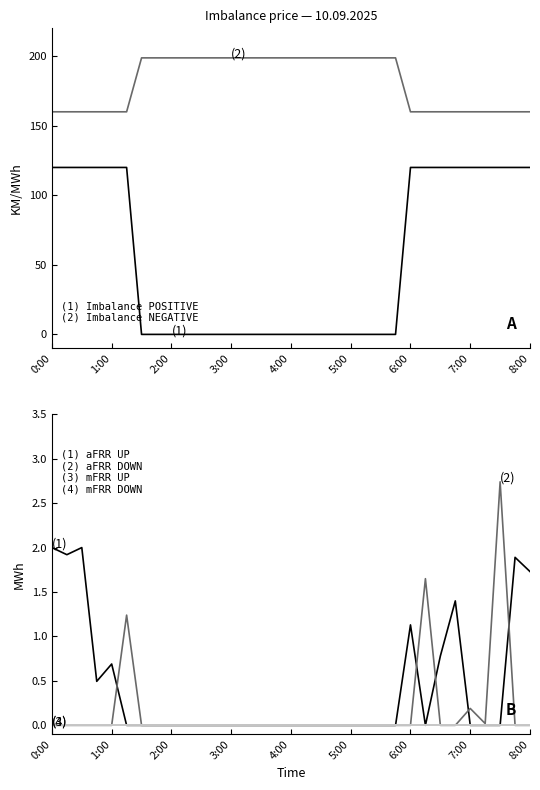

How many times do aFRR DOWN (MWh) and aFRR UP (MWh) cross each other?

5